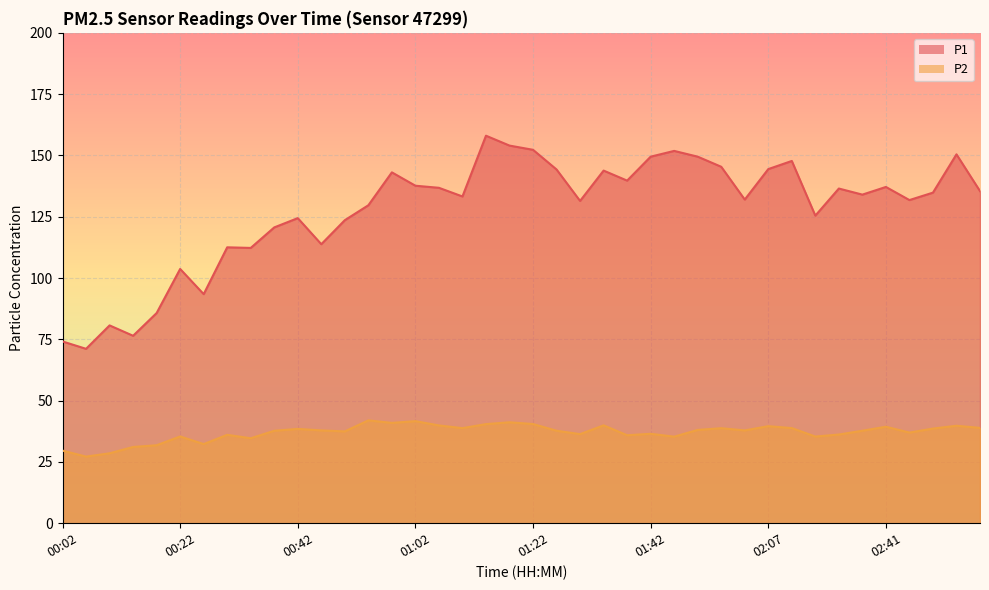

Is it true that P2 equals 8.2 at 01:06?

False